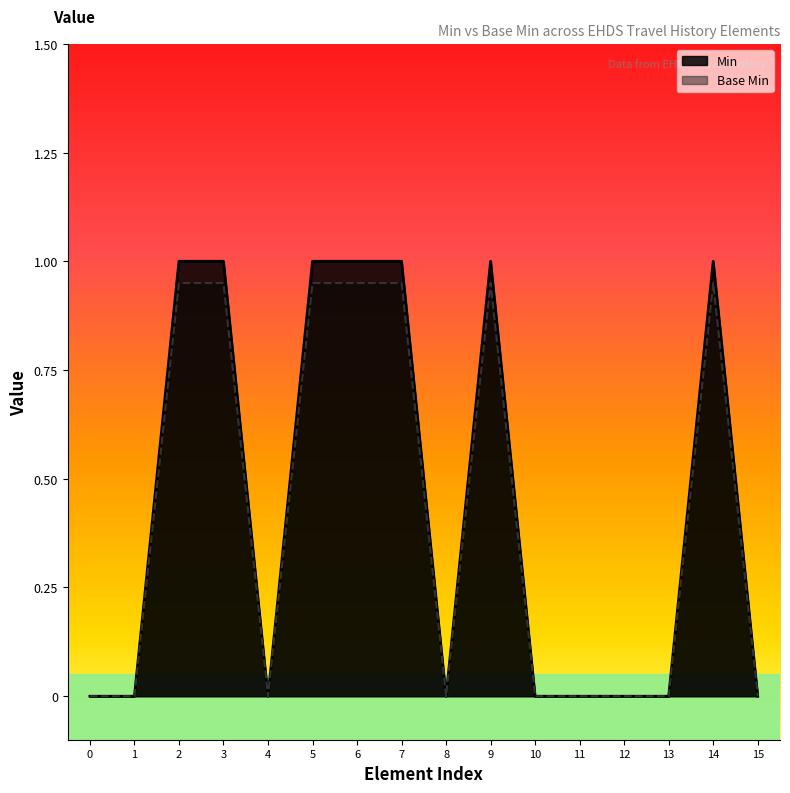

In Base Min, how many points are higher than both neighbors (excluding endpoints)?

2